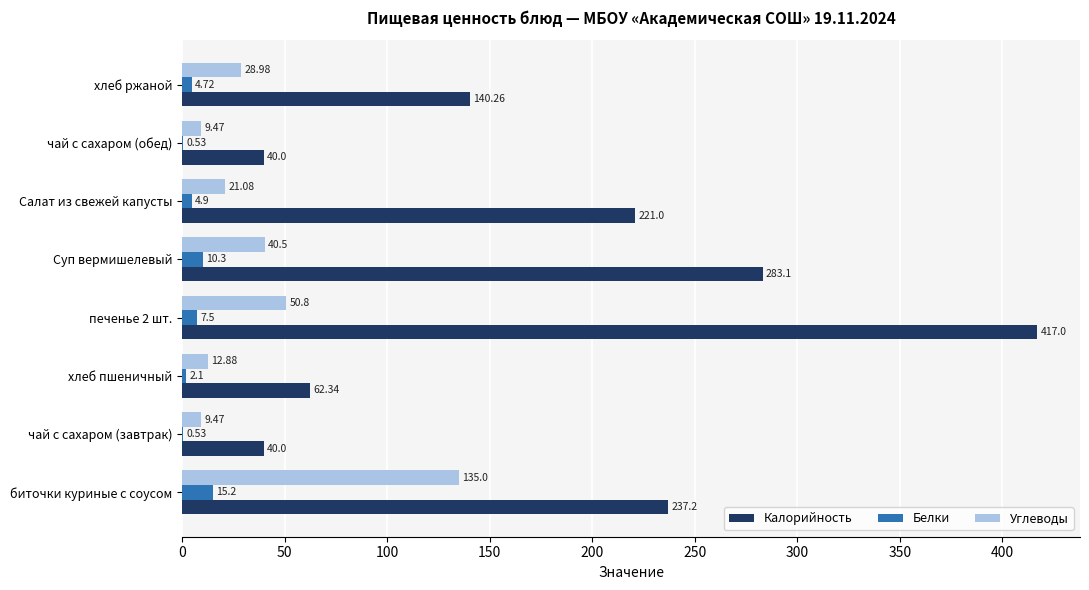

How many series are shown in this chart?

3